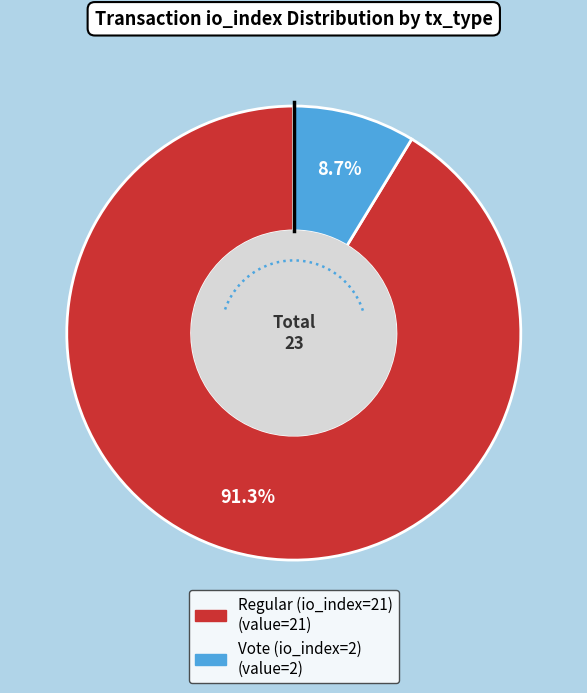

Do Vote (io_index=2) and Regular (io_index=21) together represent more than half of the pie?

Yes